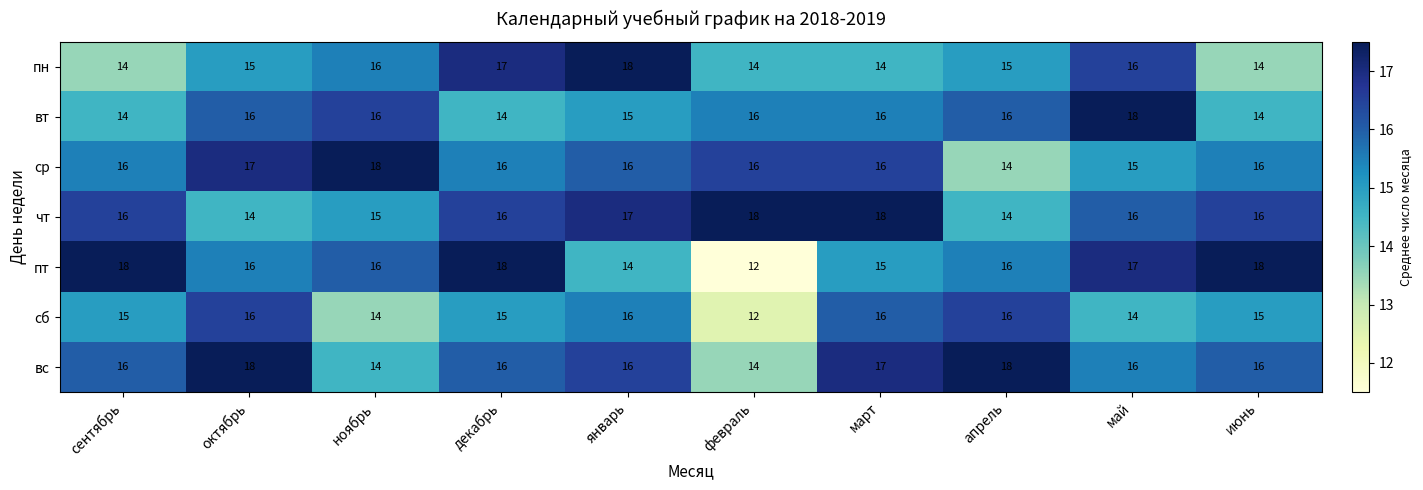

What is the sum of all чт values?

160